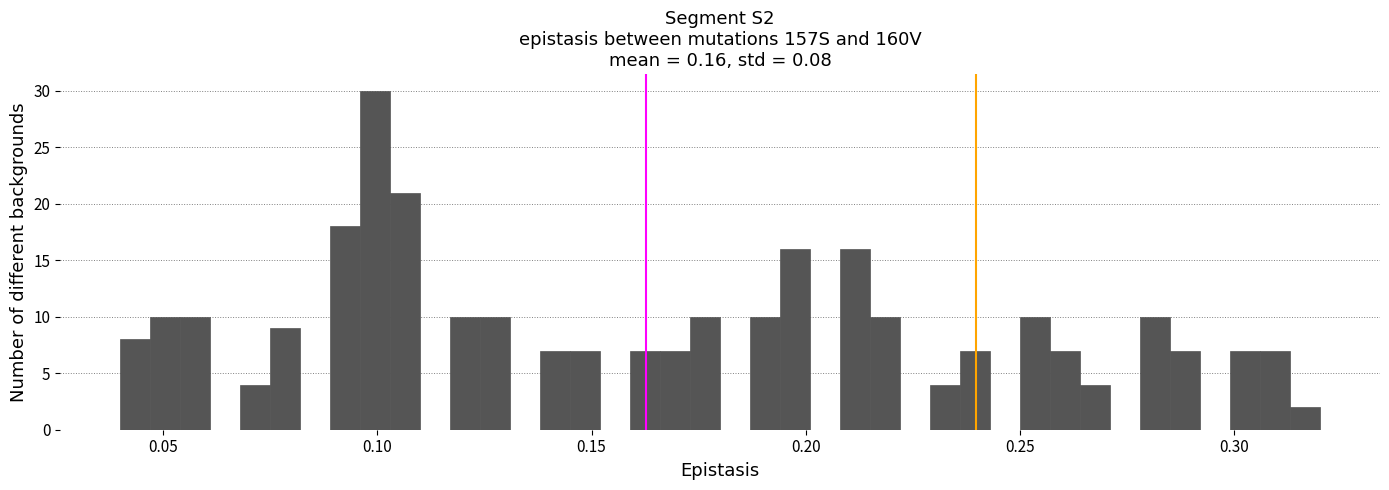

Read against the x-axis, roughly where is the centre of the tallest bar?

0.100